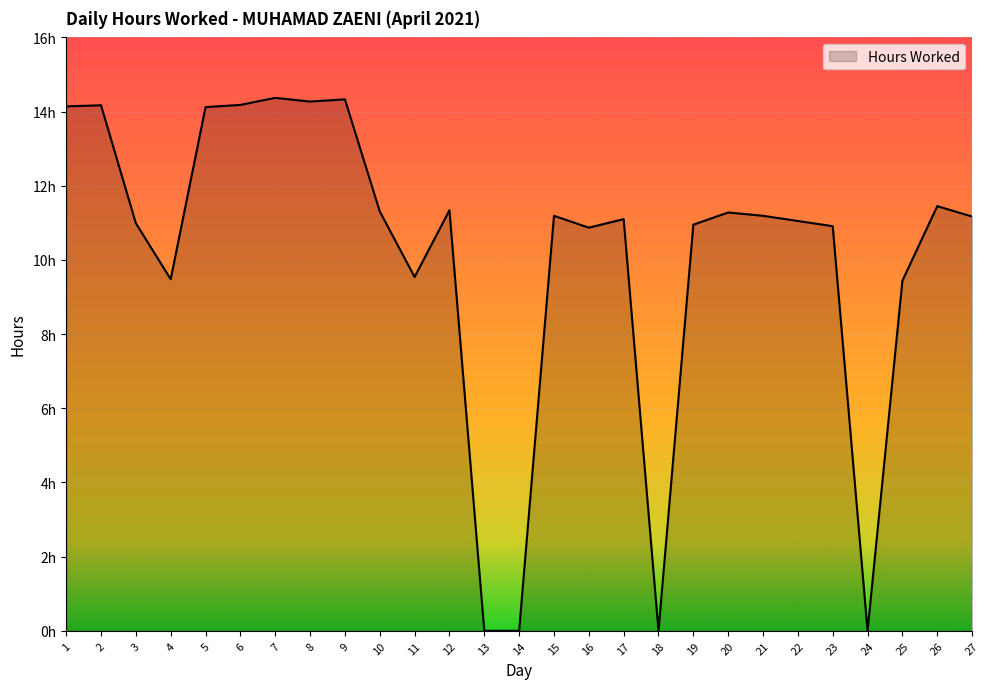

Does the chart have visible grid lines?

Yes